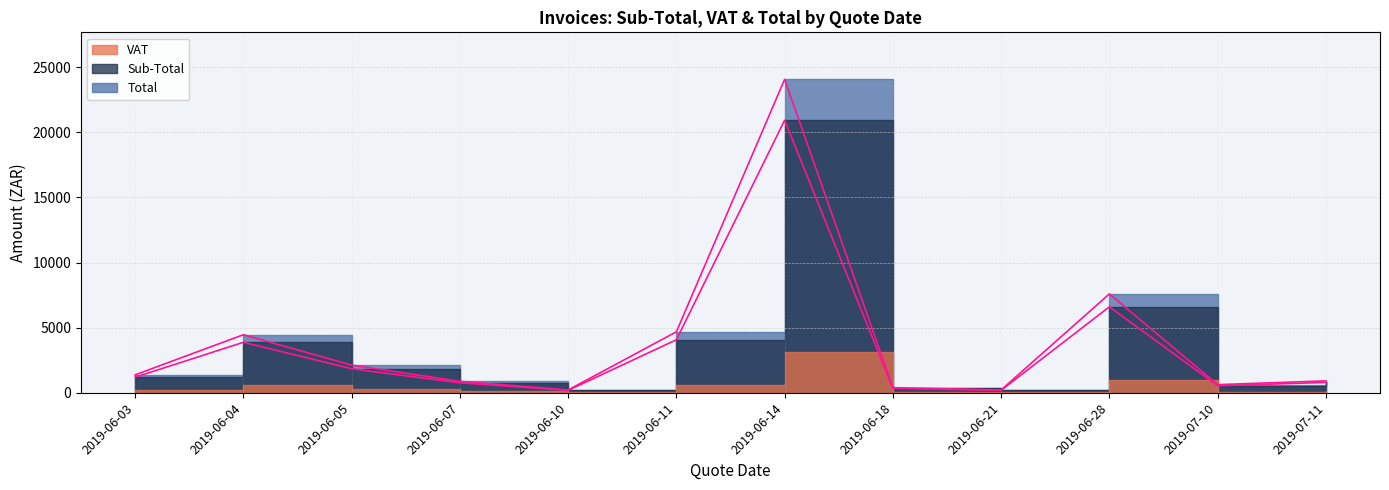

What is the difference between the Sub-Total values at 2019-06-05 and 2019-07-10?

1302.3